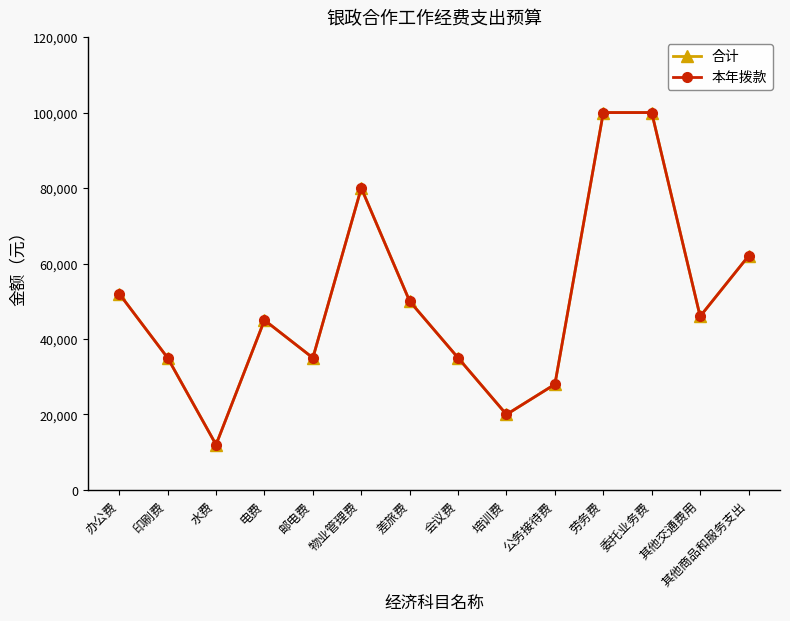

Is this an area chart (filled region under the line)?

No